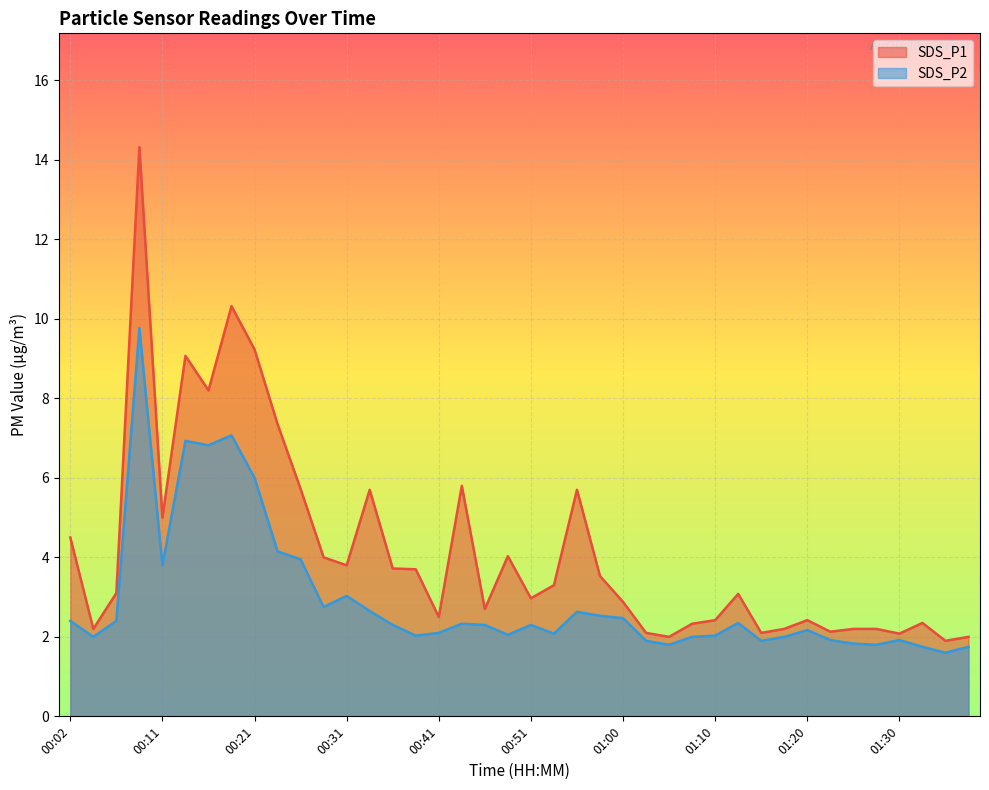

Where does the SDS_P1 series first go above 3?

00:02